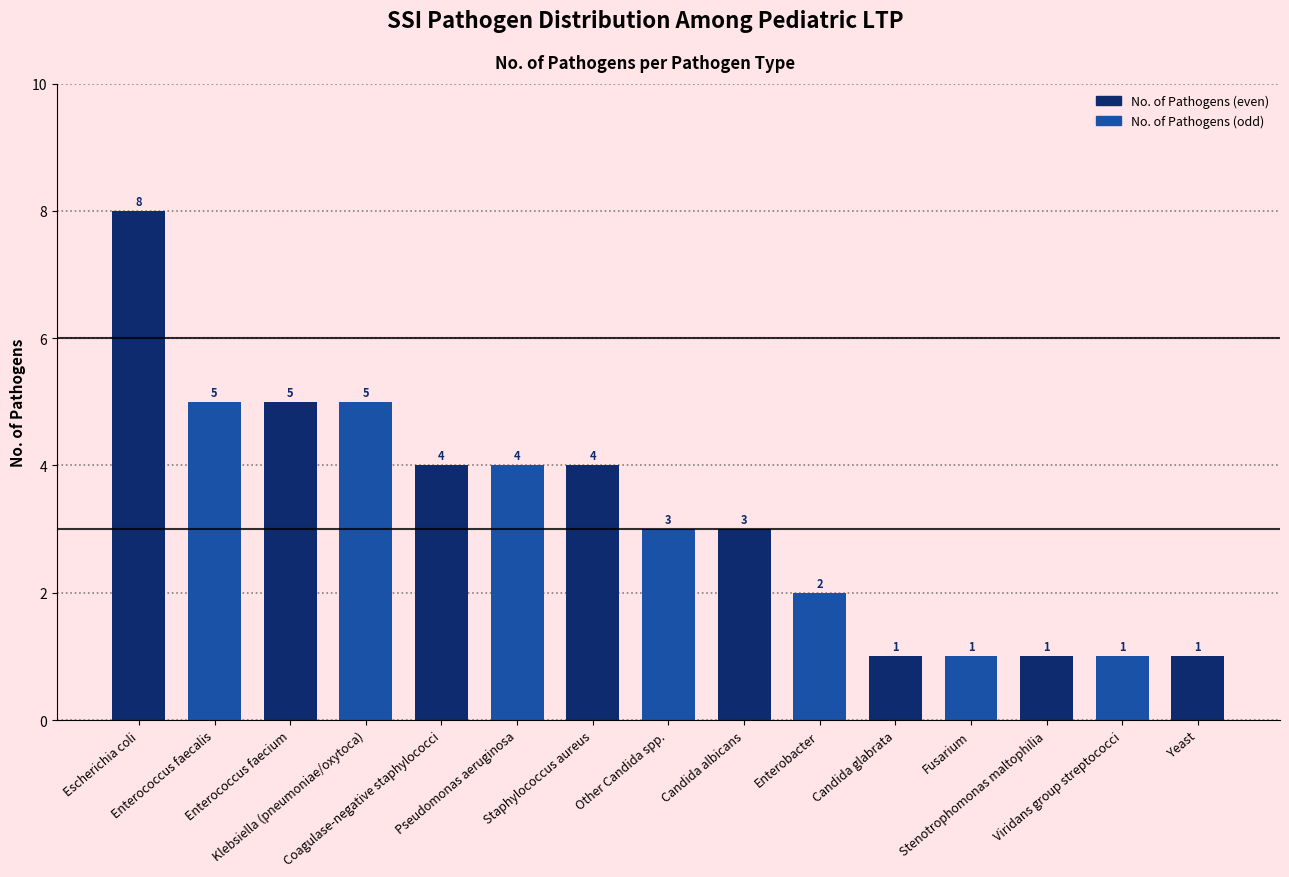

What position from the left is Viridans group streptococci?

14